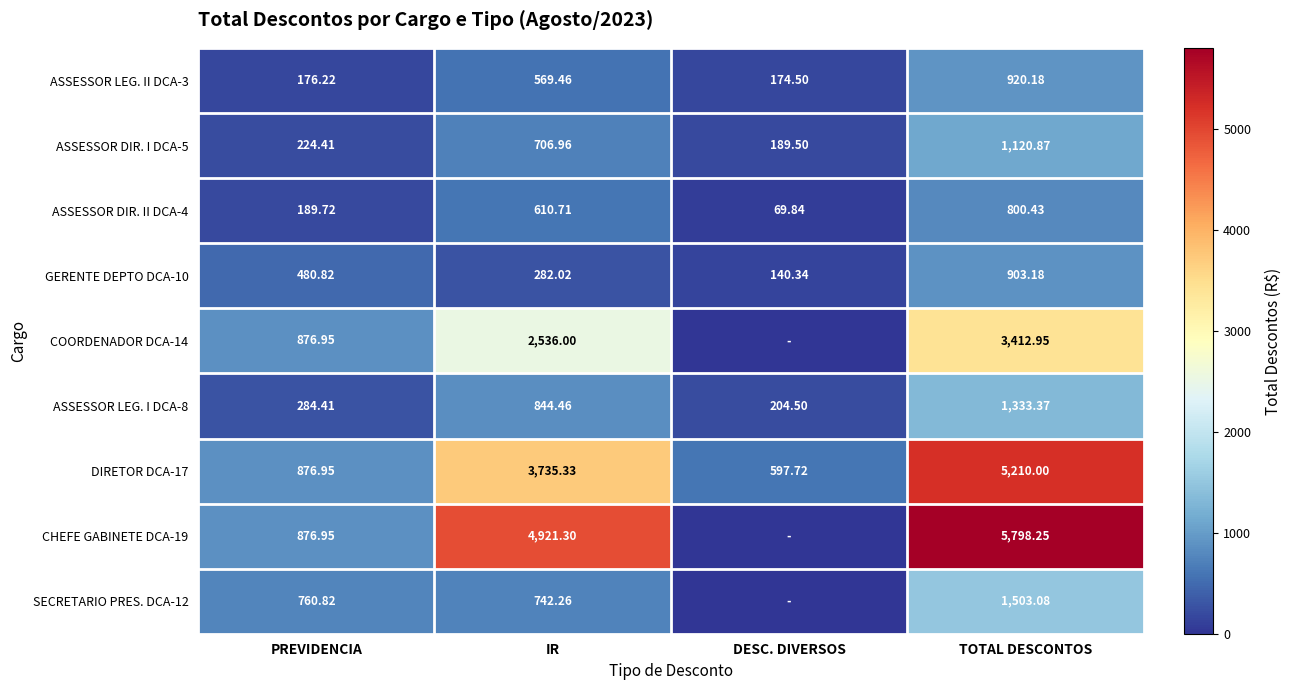

At how many categories does at least one series exceed 1335?

2